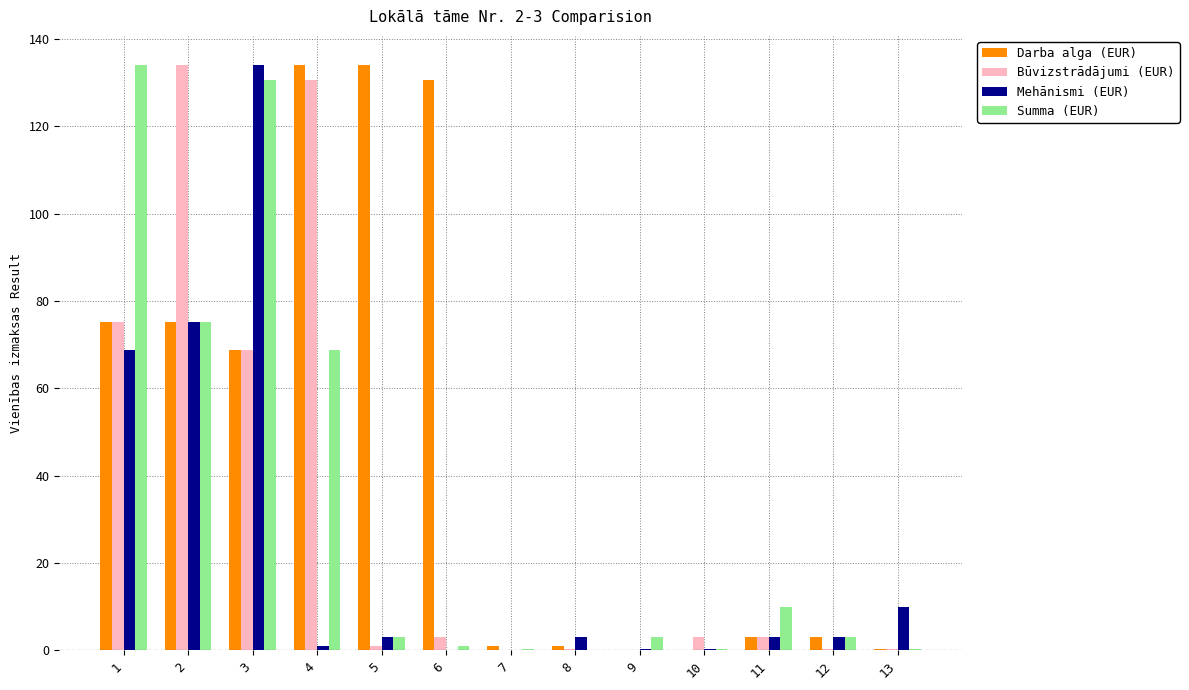

What is the maximum value shown in the chart?

134.0